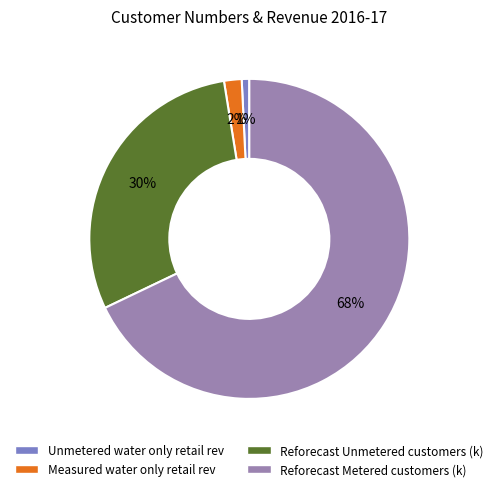

True or false: Reforecast Metered customers (k) accounts for 73% of the total.

False